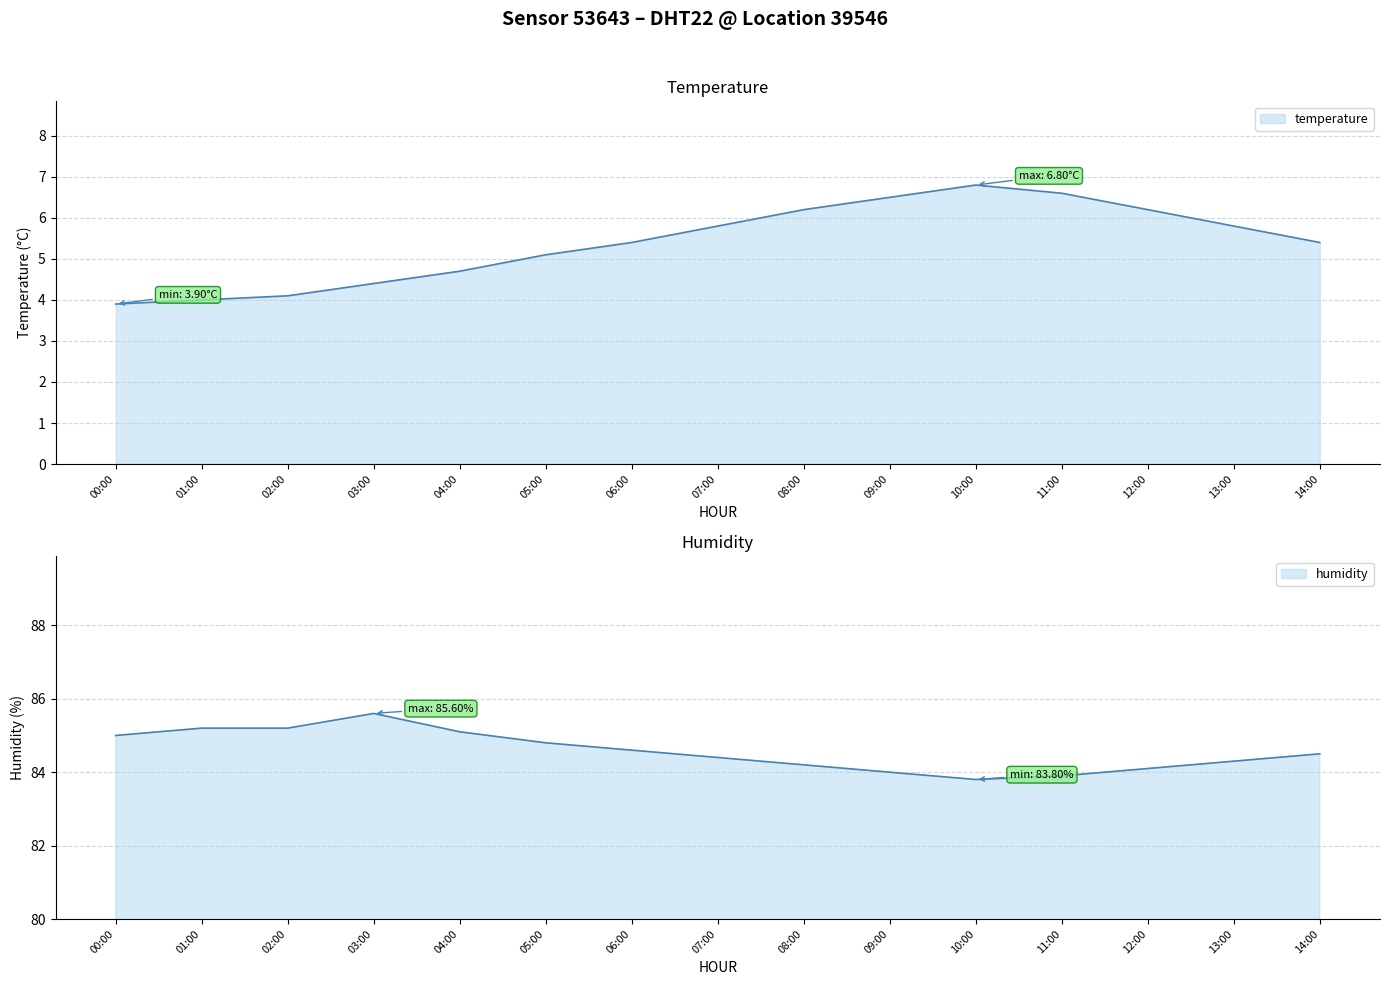

What is the highest value of the humidity series?

85.6